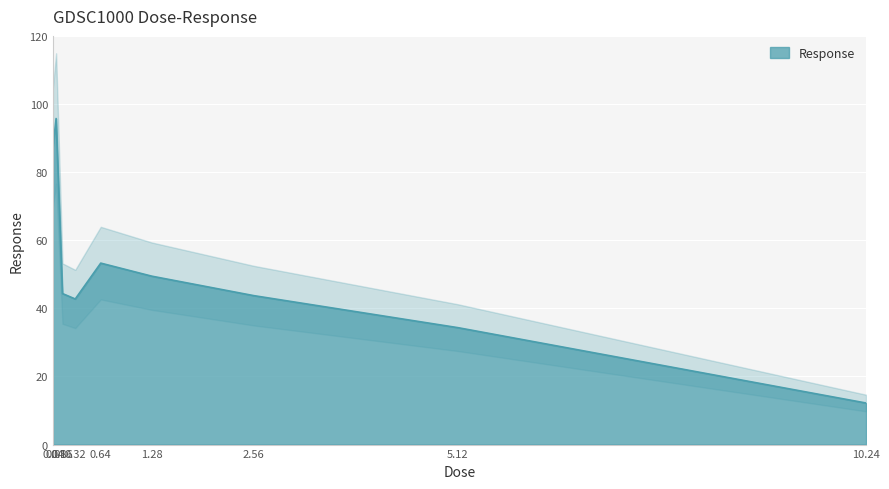

Rank the categories by value from highest to lowest.

0.08, 0.04, 0.64, 1.28, 0.16, 2.56, 0.32, 5.12, 10.24